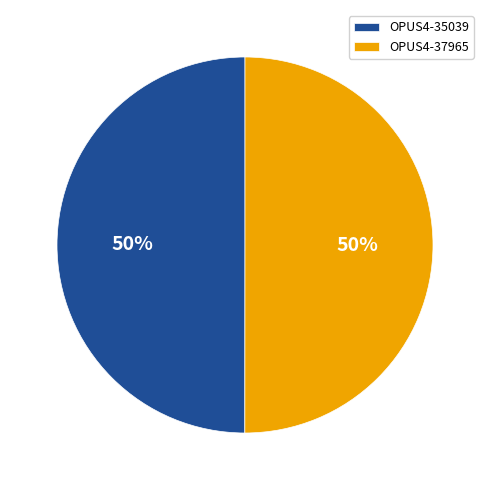

What is the ratio of the value at OPUS4-35039 to the value at OPUS4-37965?

1.0